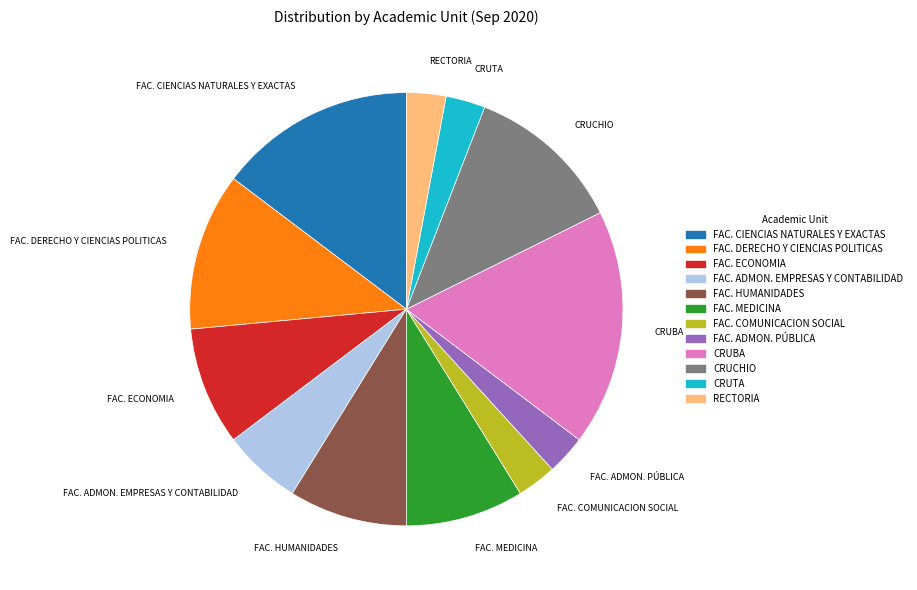

How many segments does this pie chart have?

12